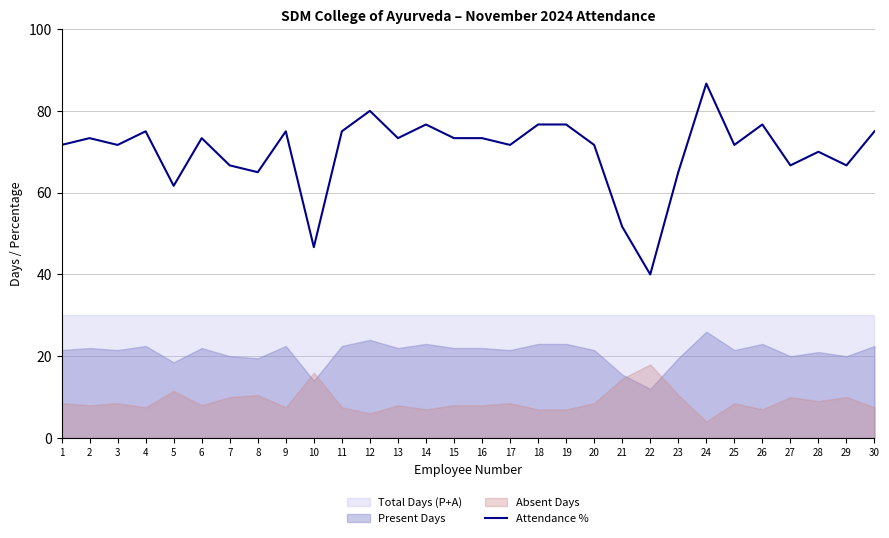

What is the difference between the maximum and minimum values?

46.7